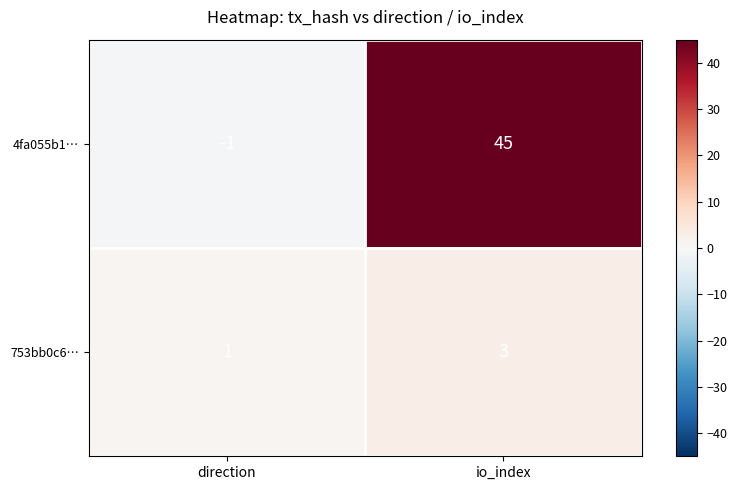

How many negative values does the 4fa055b1… series have?

1